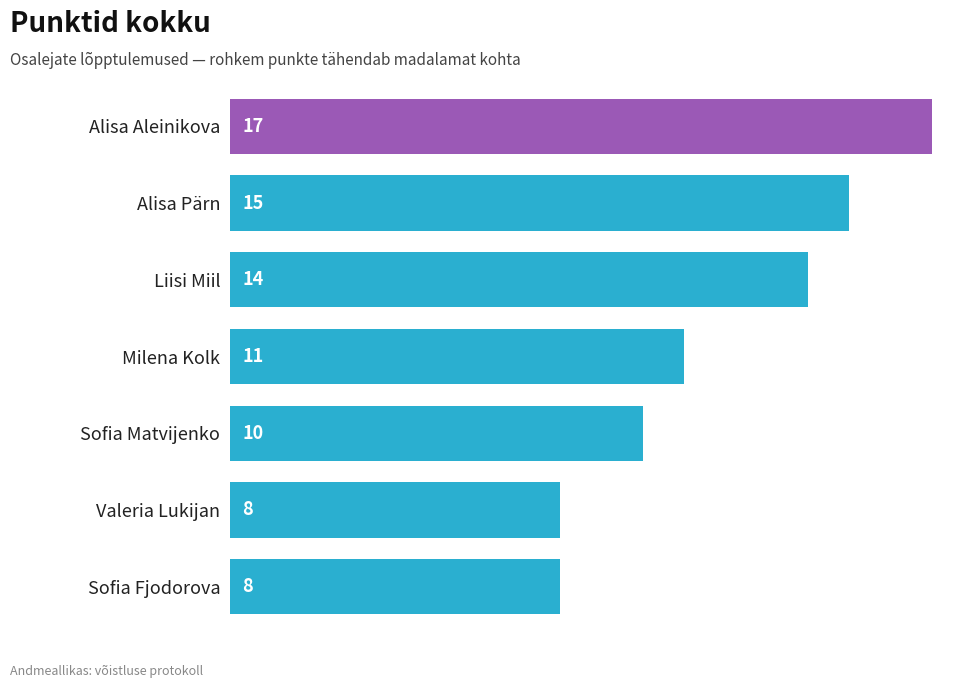

How many data points are less than 11?

3